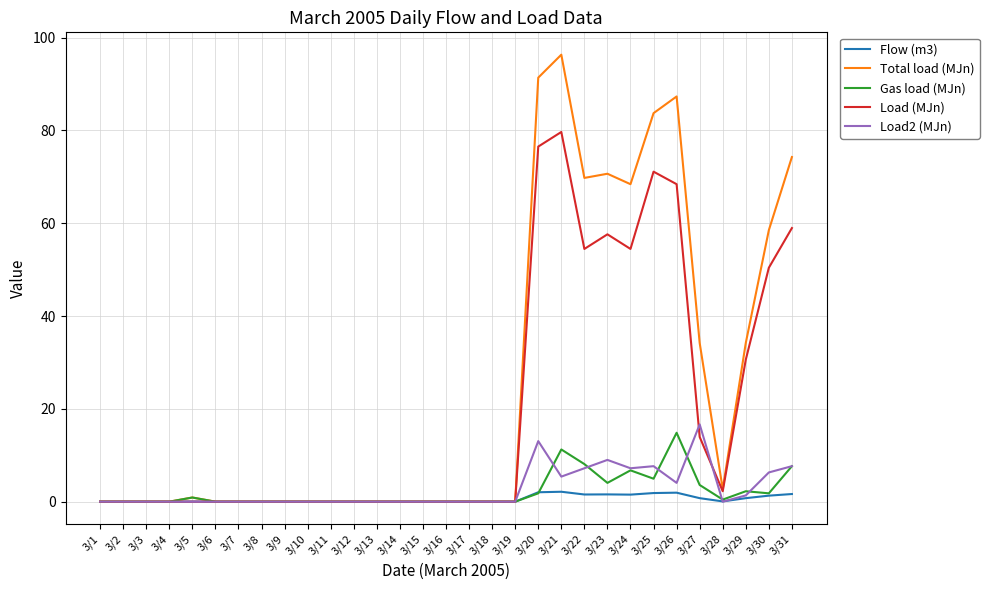

How many categories are shown in the chart?

31